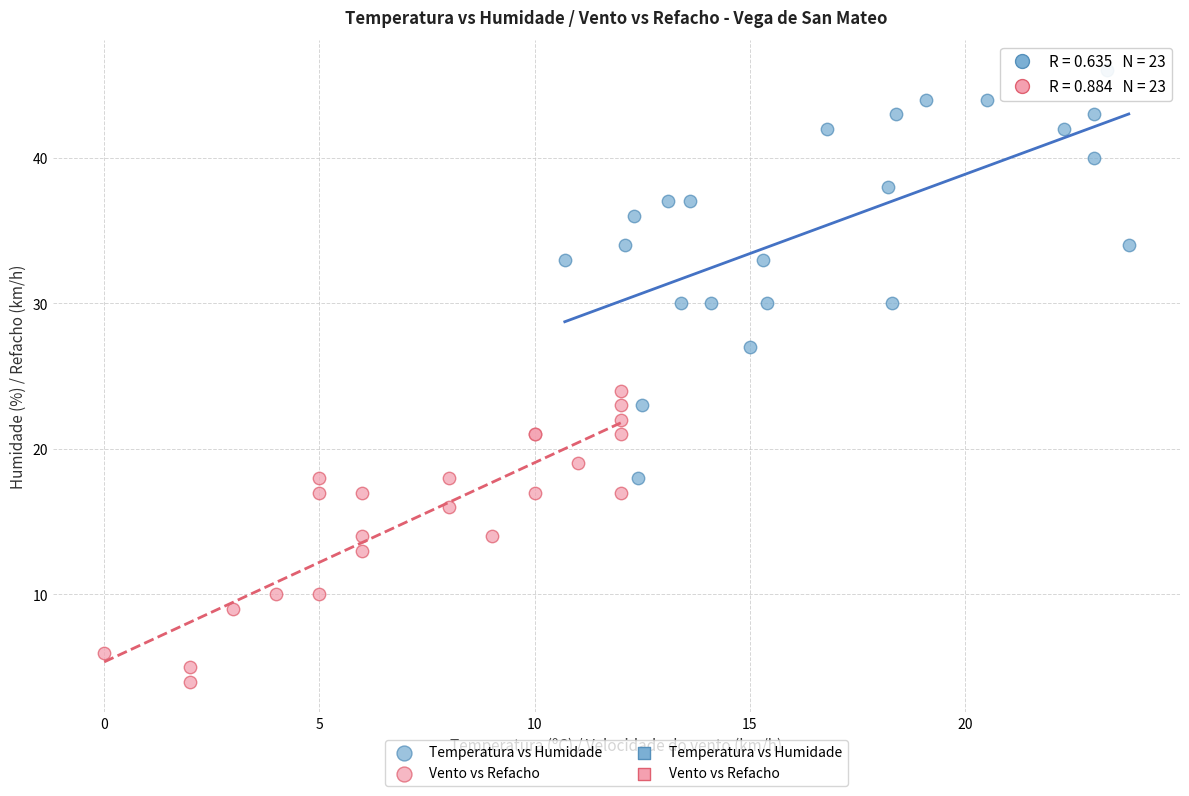

Which series contains the lowest Y value?

Vento vs Refacho